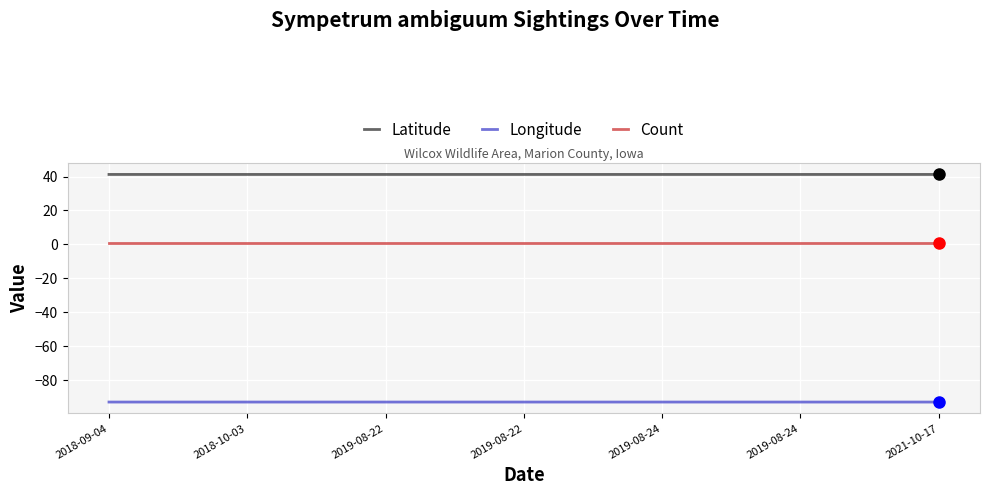

Which series has the largest total across all categories?

Latitude